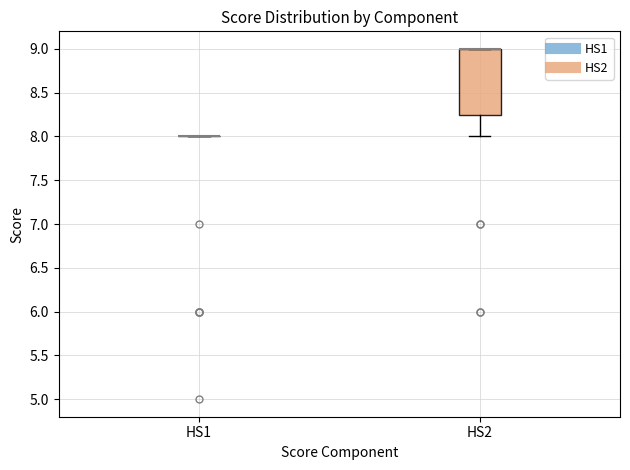

Reading left to right, transcribe this box plot: for each box, give where its median line is, the range the box spans, and where its two whiskers end, as read against the y-axis. The values are not printed on the chart, so give them approximately, as read against the axis.

HS1: box collapsed to a line at 8.00, whiskers 8.00 to 8.00
HS2: median 9.00 (drawn on the box's upper edge), box 8.25 to 9.00, whiskers 8.00 to 9.00